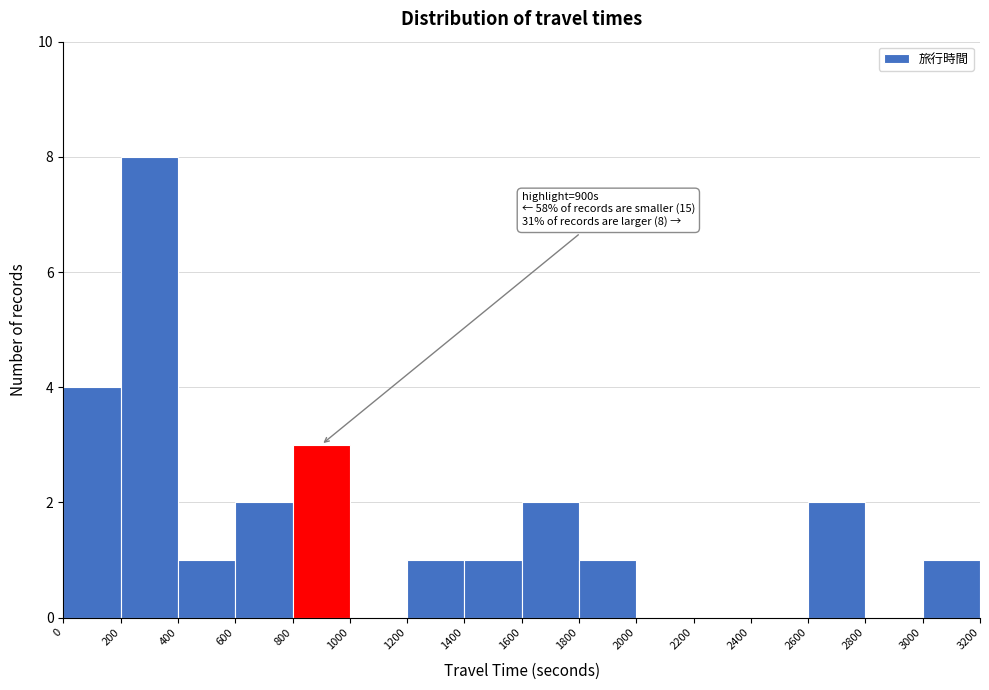

Over which range of the x-axis is the bar tallest?

200 to 400